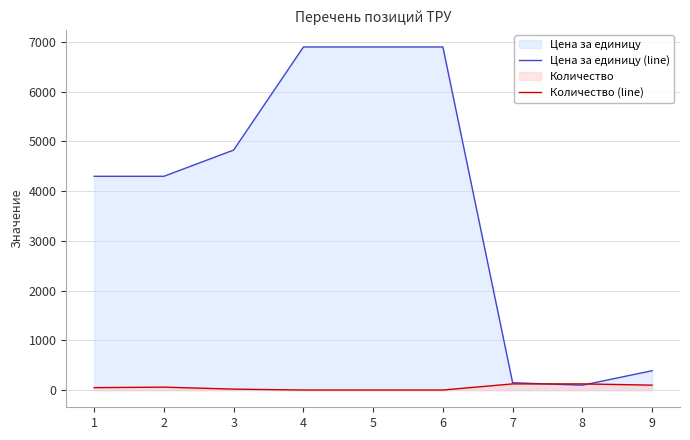

At which category is the sum across all series the highest?

4